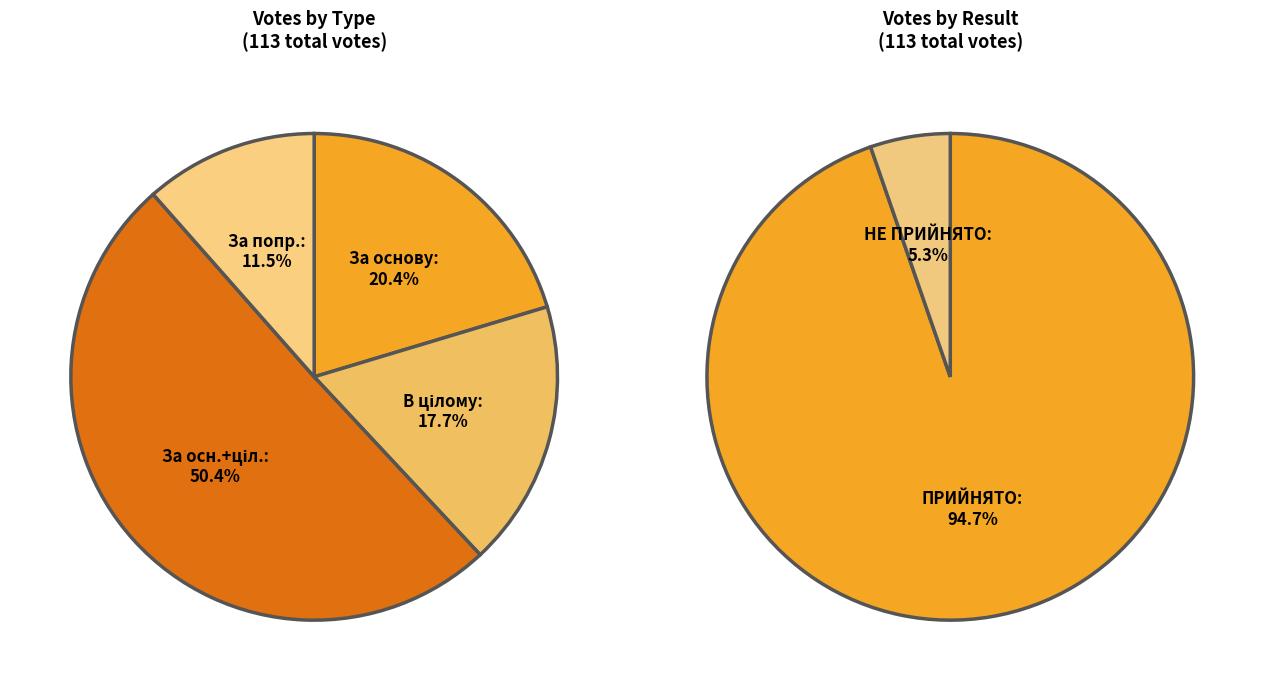

To the nearest percent, what portion does За основу represent?

20%